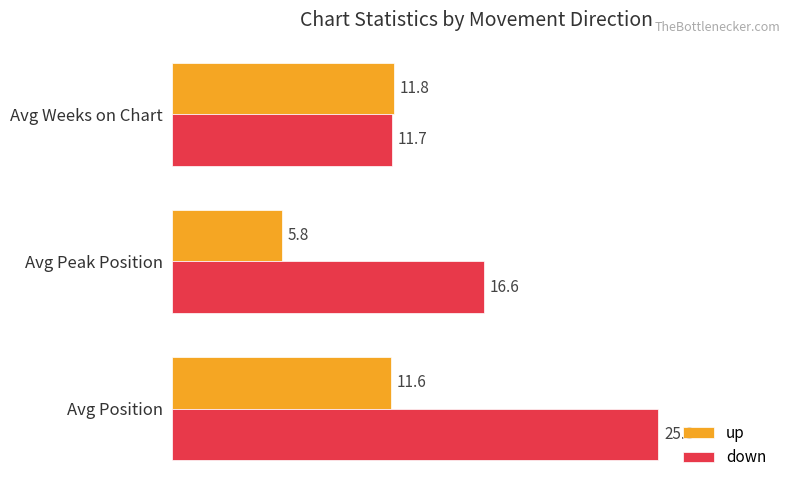

Is it true that up equals 11.8 at Avg Weeks on Chart?

True